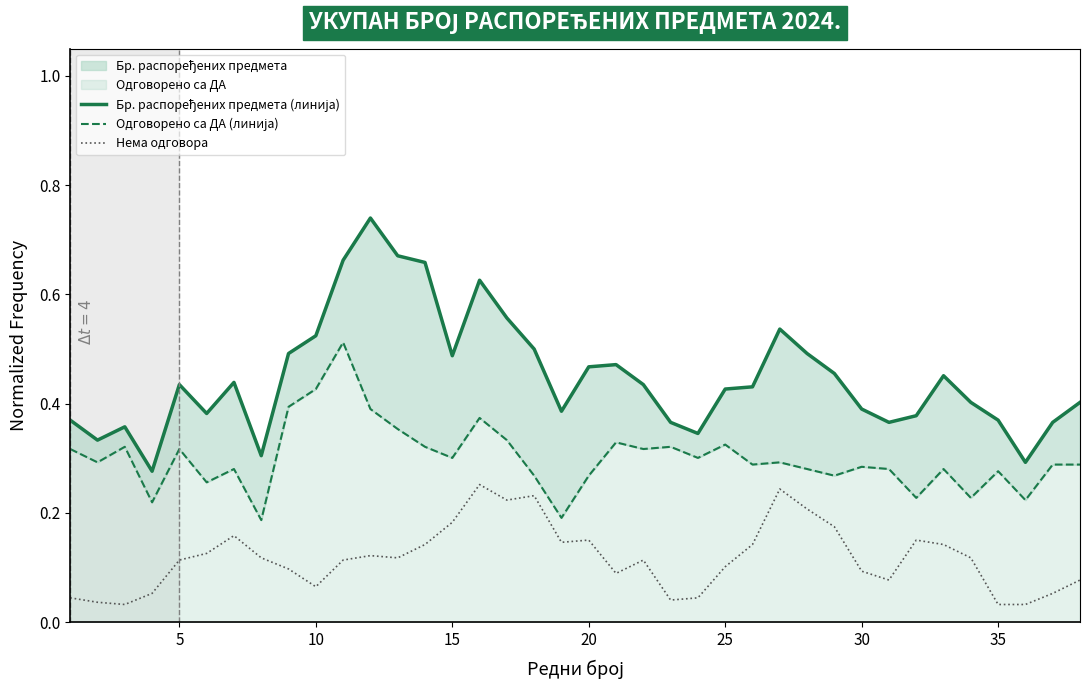

Is the value of Бр. распоређених предмета (линија) at 27 greater than the value of Нема одговора at 16?

Yes